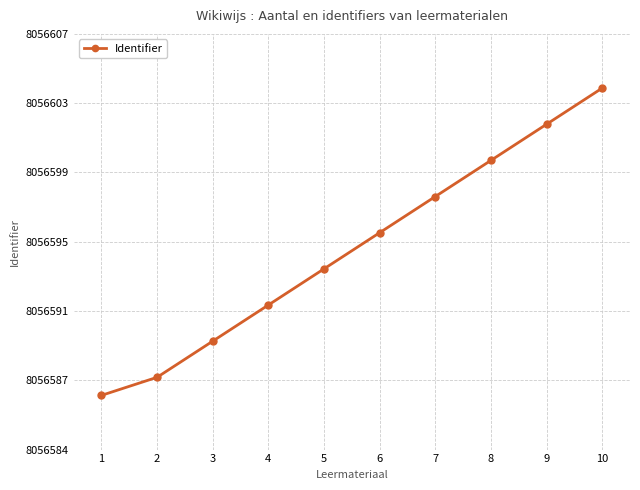

Is this an area chart (filled region under the line)?

No